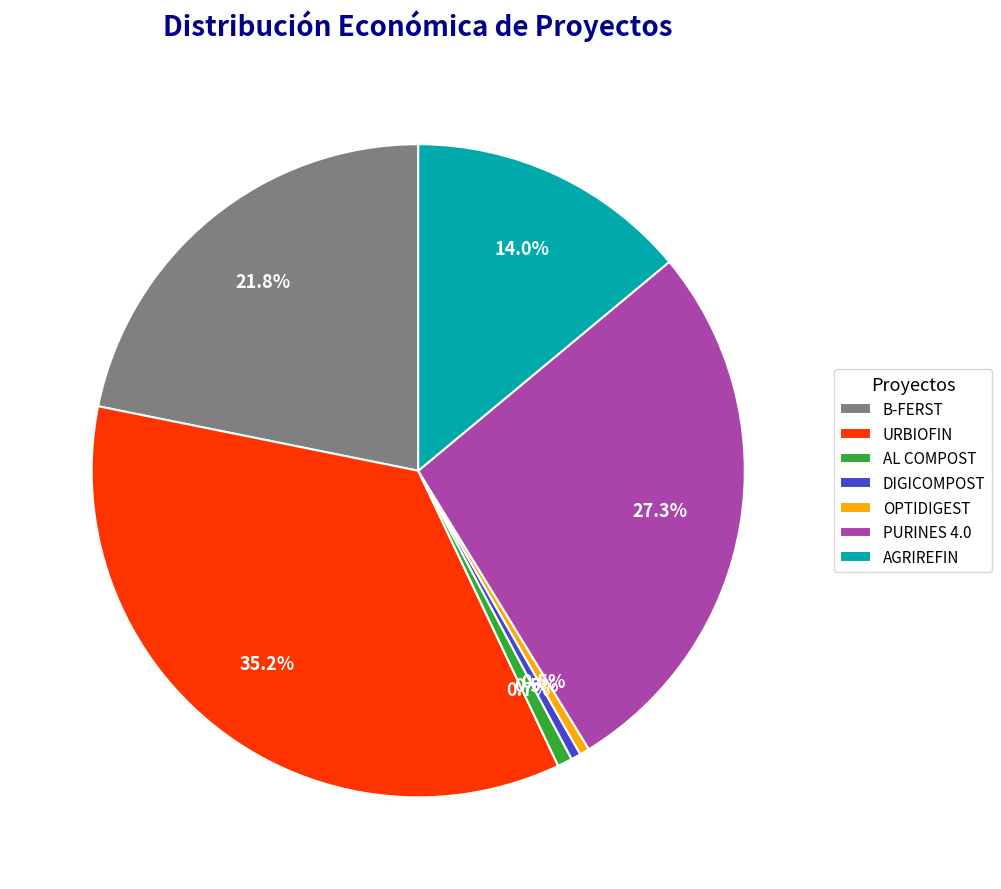

Between PURINES 4.0 and AL COMPOST, which is larger?

PURINES 4.0